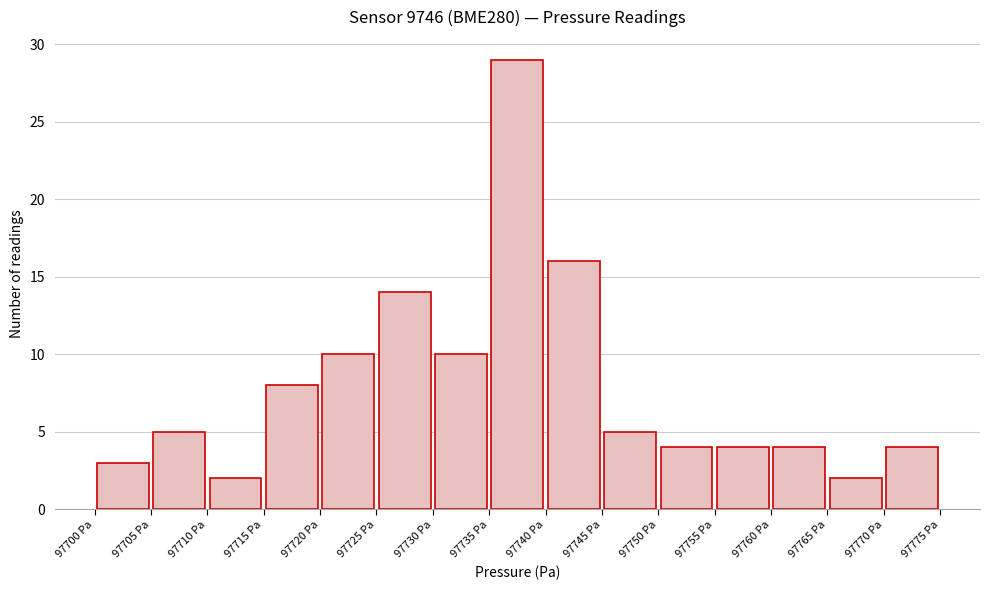

How tall is the bar that spans 97715 to 97720 on the x-axis? The values are not printed on the chart, so give them approximately, as read against the axis.

8